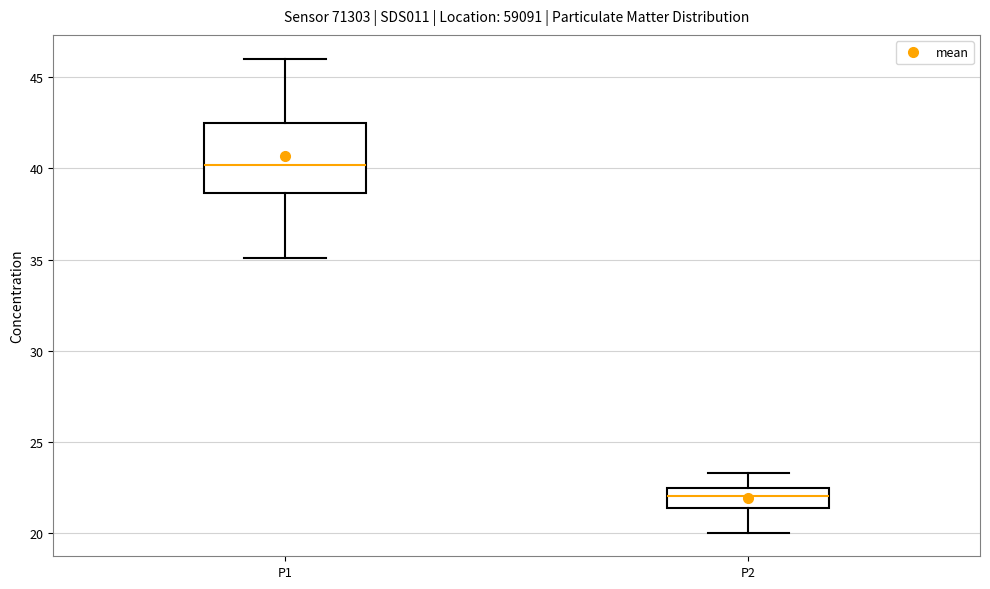

Which box is the tallest, from its lower edge to its upper edge?

P1